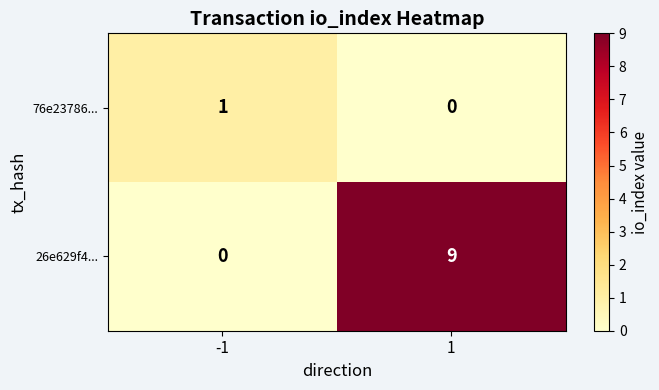

Which series has the largest range (max minus min)?

26e629f4...